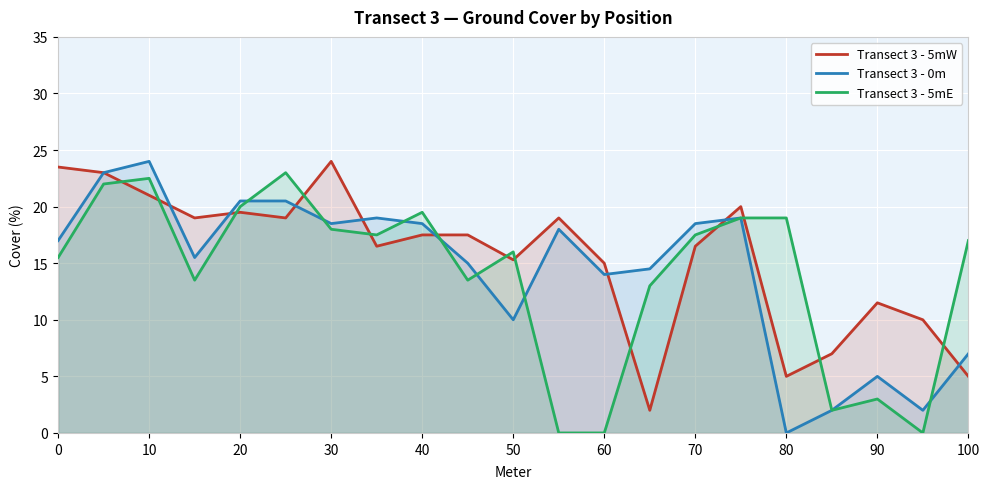

What value does the Transect 3 - 5mW series have at 50?

15.3